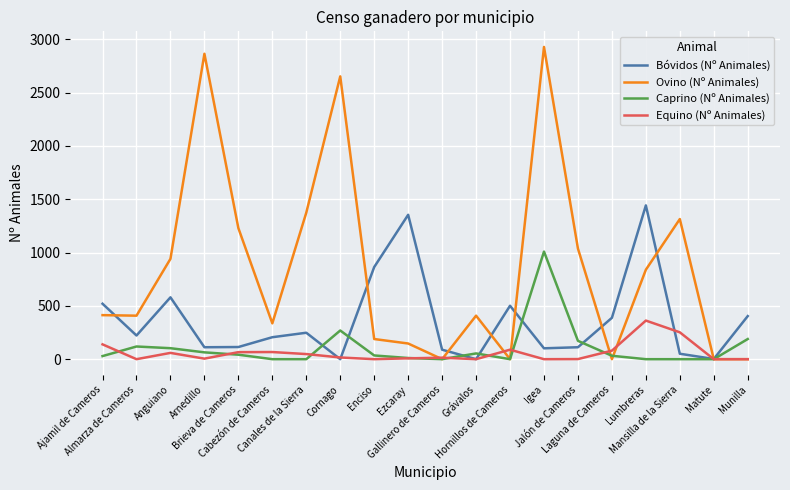

How many values in the Ovino (Nº Animales) series are below 413?

10